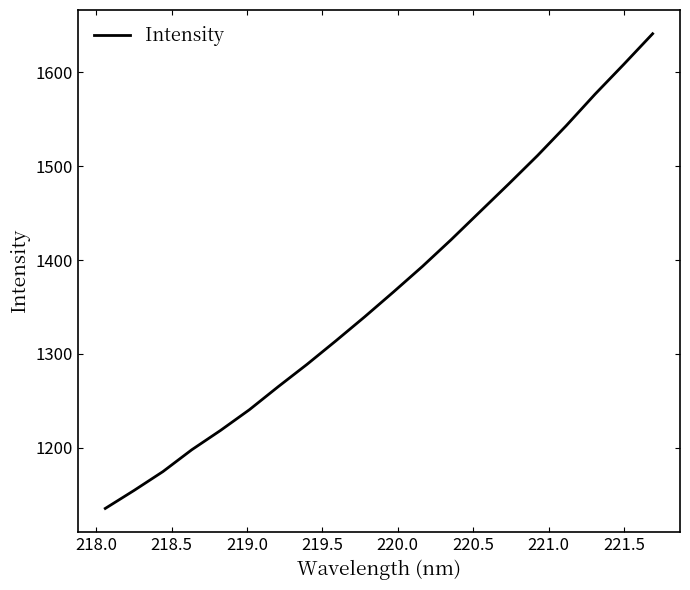

What is the minimum value shown in the chart?

1135.2